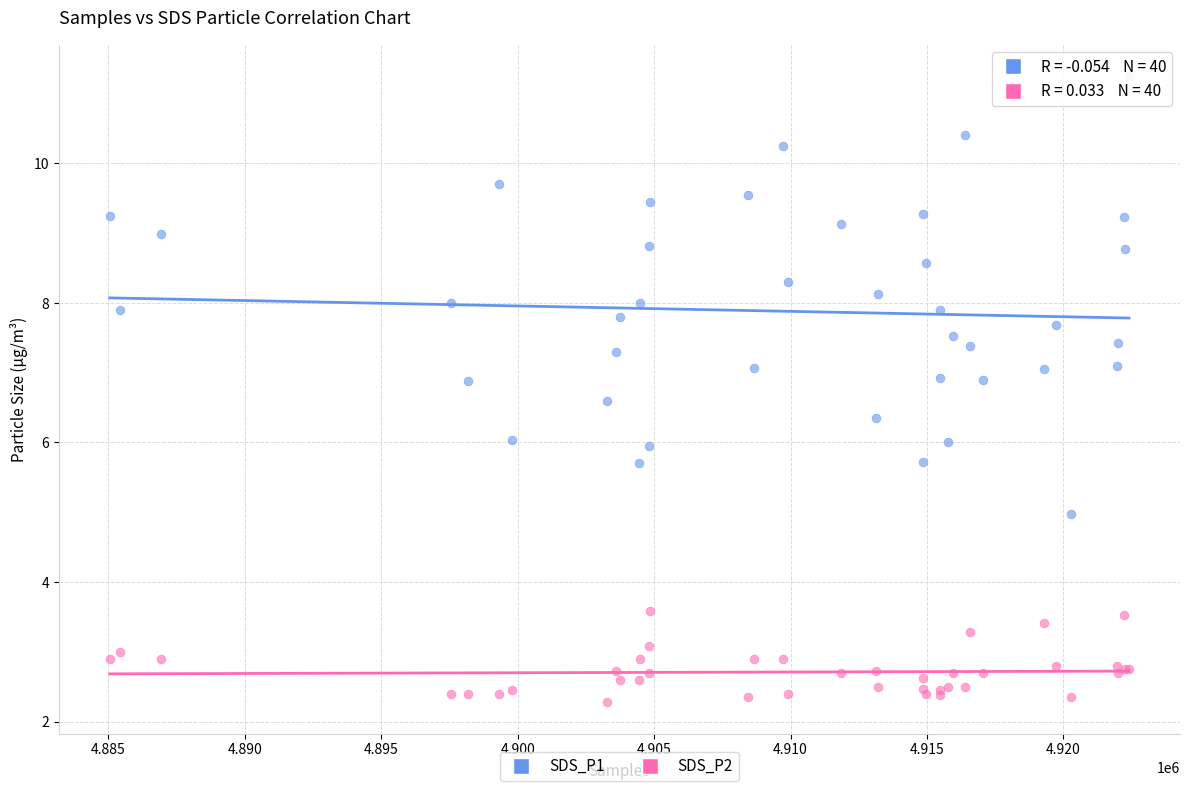

Which series has the largest Y range (max minus min)?

SDS_P1